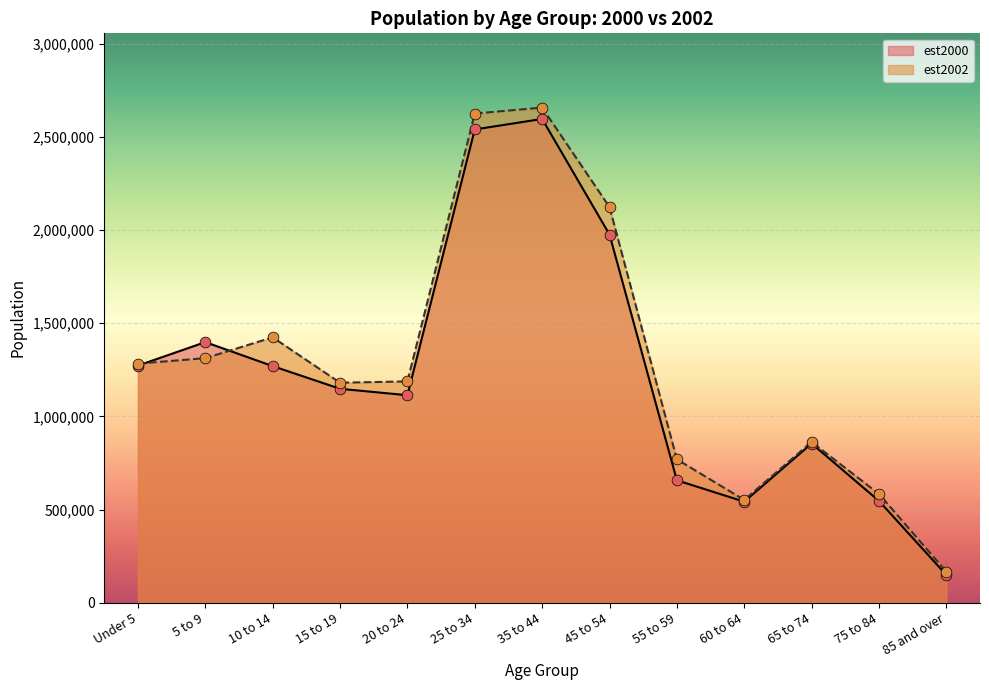

Which series has the widest spread of Y values?

est2002